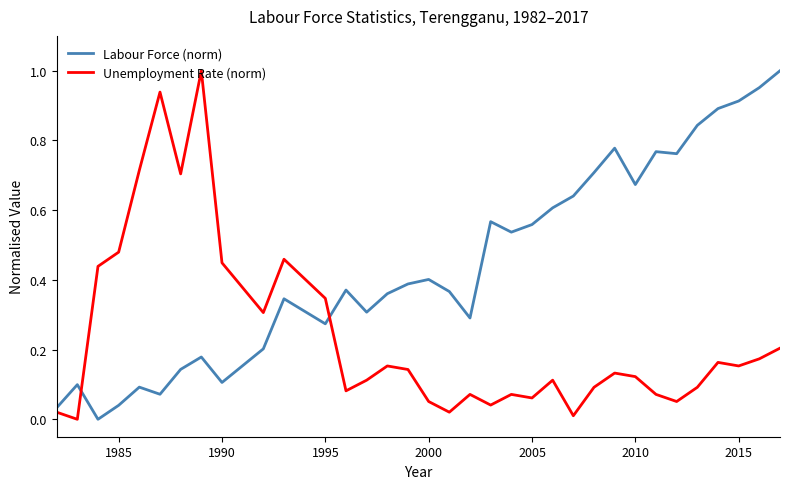

Which series has the largest total across all categories?

Labour Force (norm)